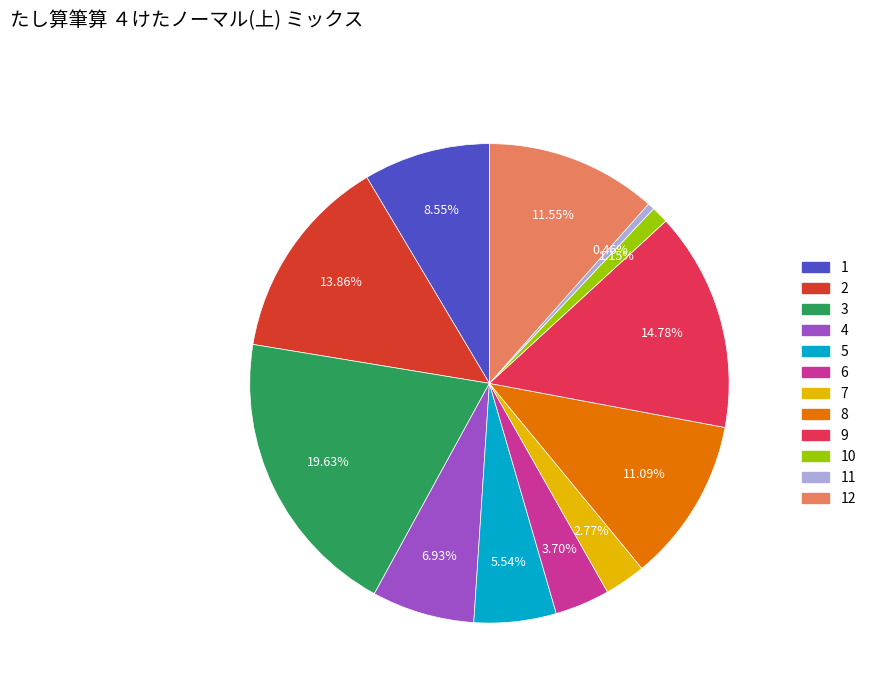

How many slices are in this pie chart?

12